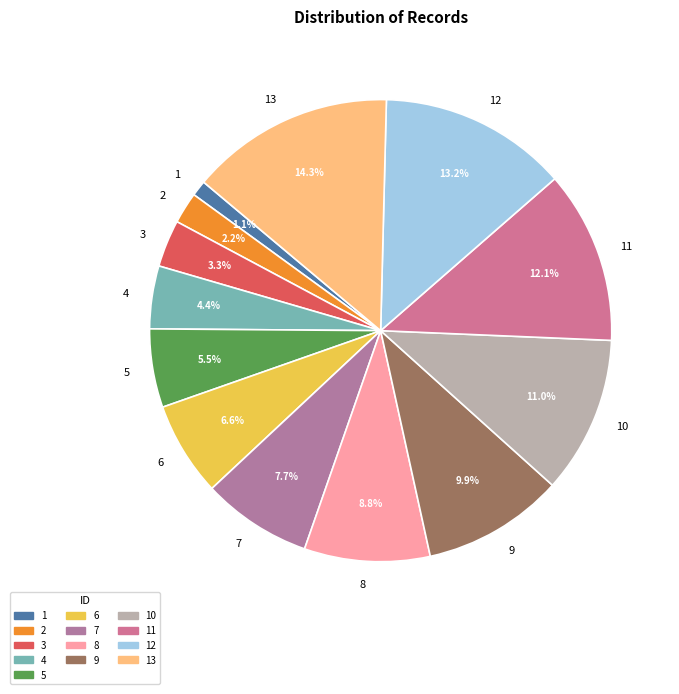

What is the smallest slice in the pie chart?

1